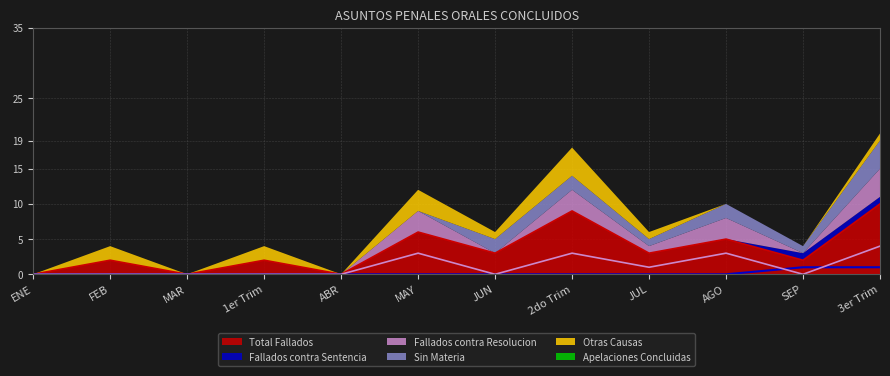

Is it true that Total Fallados equals 6 at MAY?

True